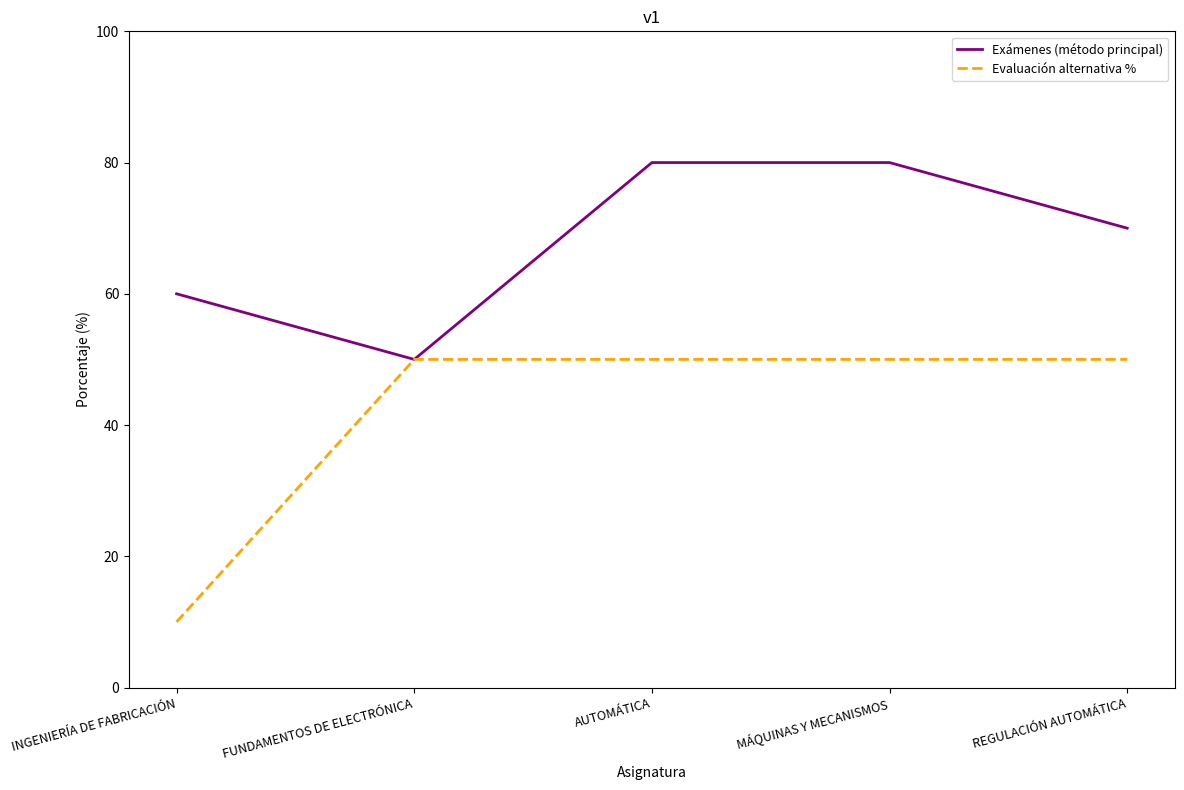

How many series are shown in this chart?

2